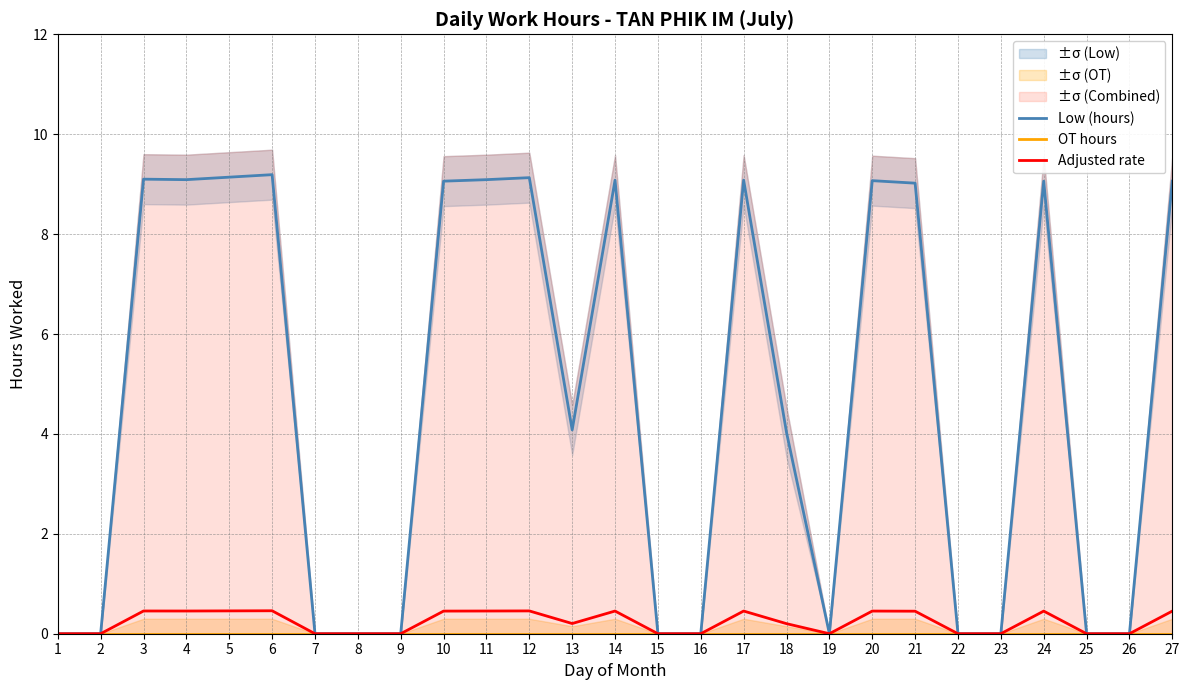

The Low (hours) series shows 5.4 at 21. True or false?

False